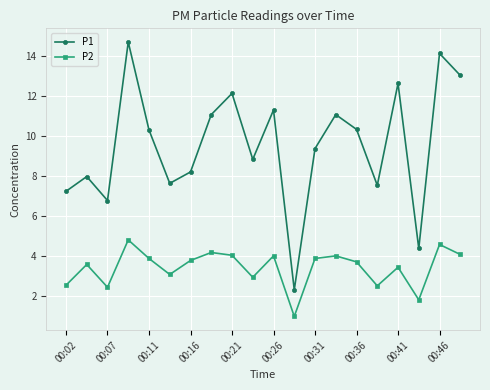

List the series in order of their overall mean, lowest first.

P2, P1